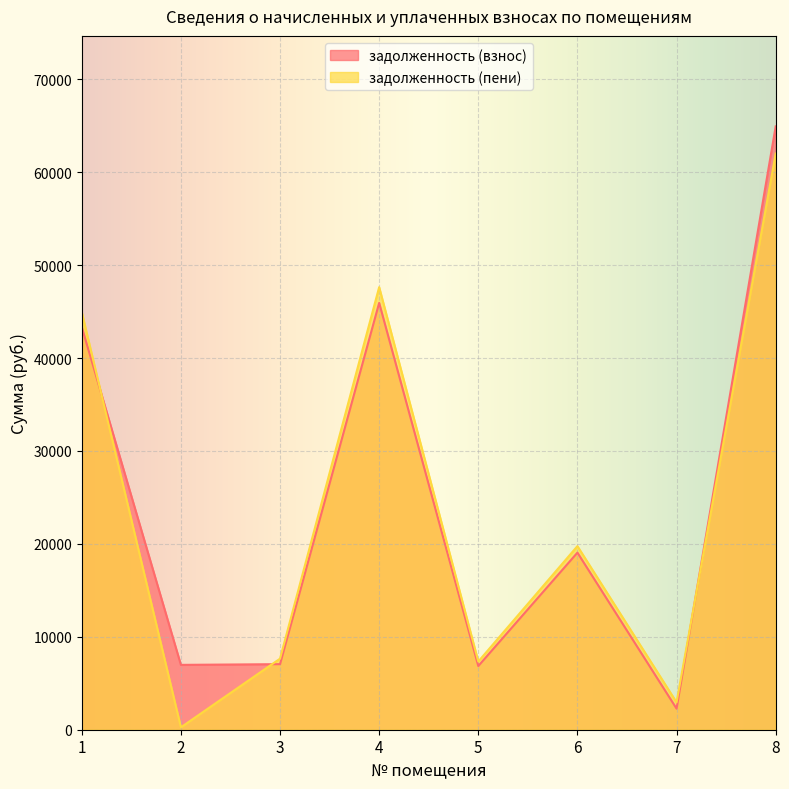

Rank the series by their average value, from highest to lowest.

задолженность (взнос), задолженность (пени)